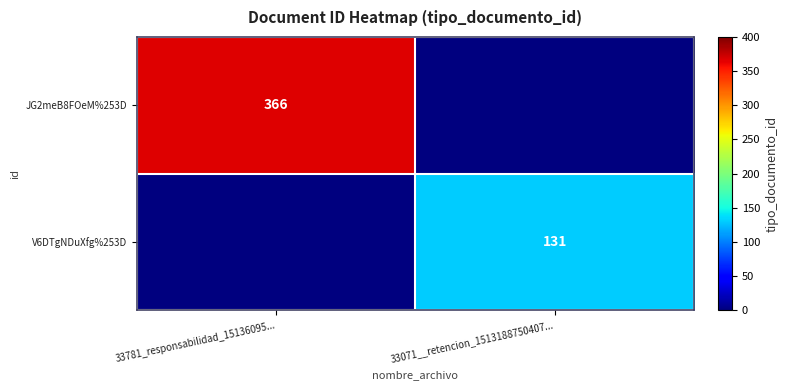

The value of V6DTgNDuXfg%253D at 33071__retencion_1513188750407... is 131. True or false?

True